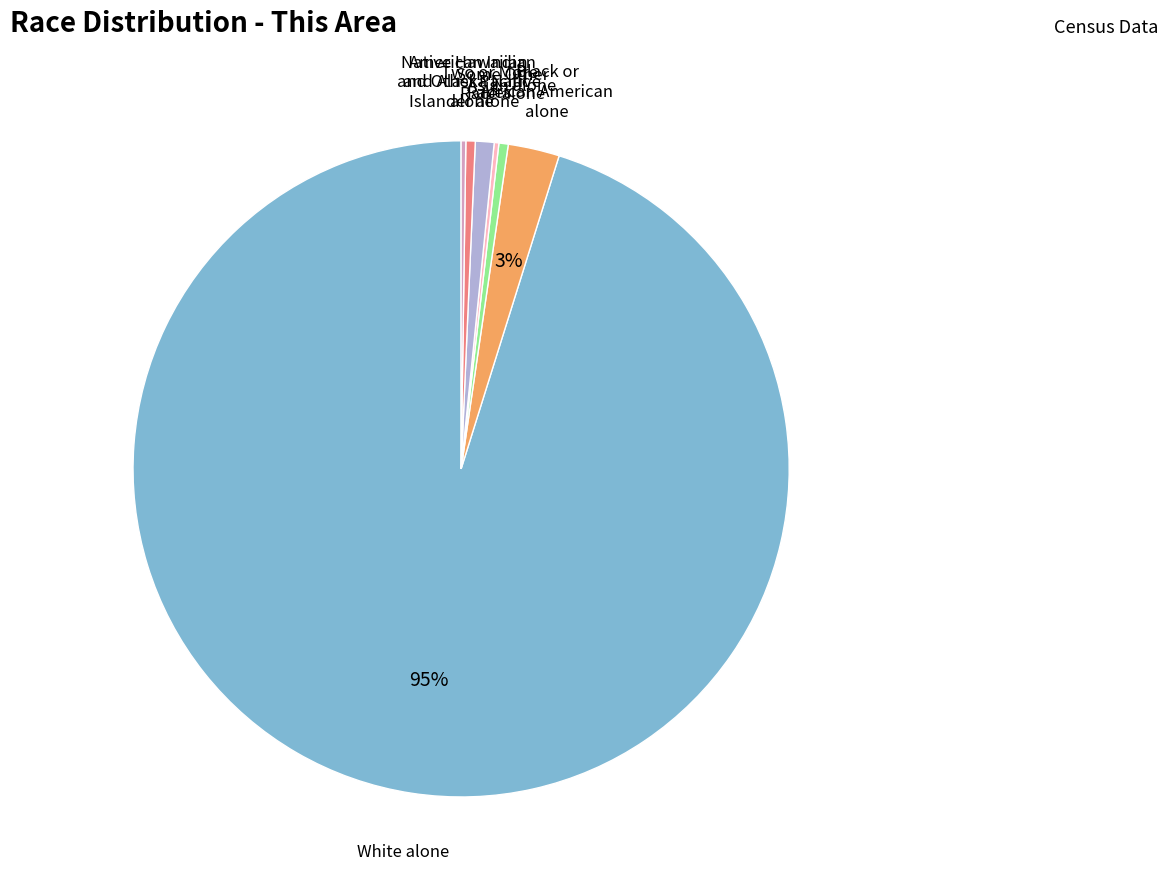

To the nearest percent, what is the average slice percentage?

14%